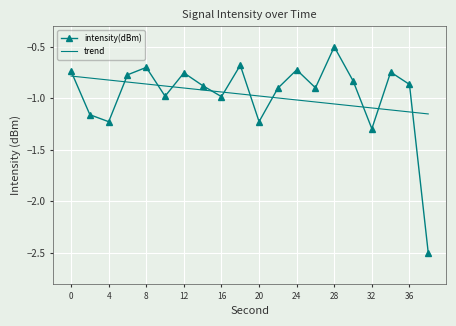

Which series ends up on top after the final intersection of trend and intensity(dBm)?

trend